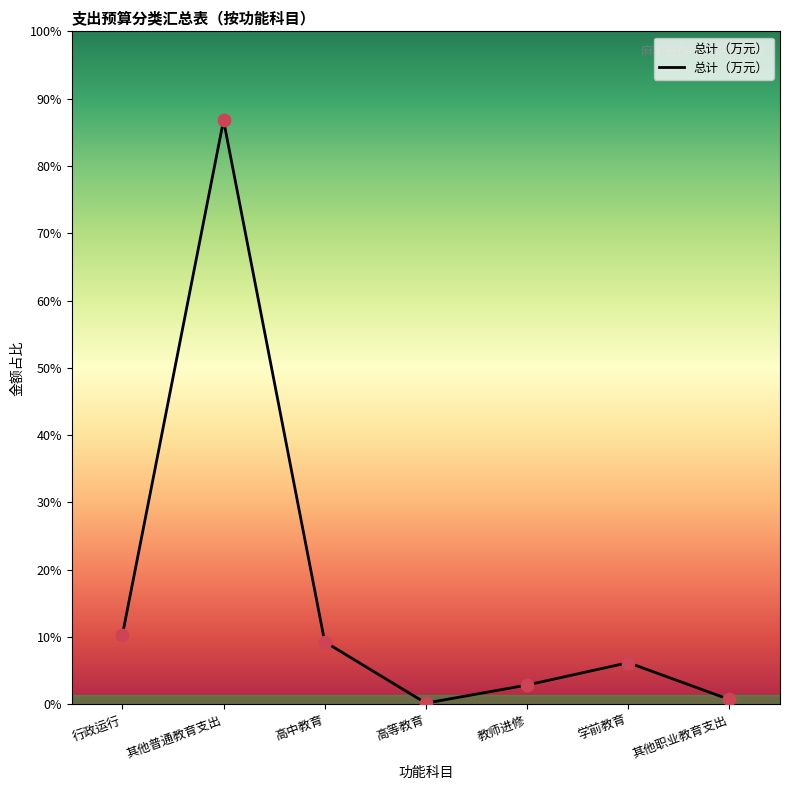

What is the change in value from 高中教育 to 高等教育?

-1276.0